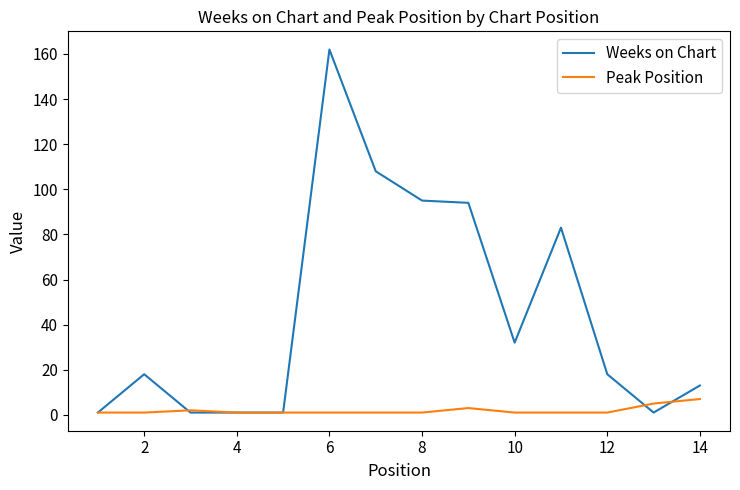

Reading left to right, transcribe all the data shown in this chart.

Weeks on Chart: 1	18	1	1	1	162	108	95	94	32	83	18	1	13
Peak Position: 1	1	2	1	1	1	1	1	3	1	1	1	5	7